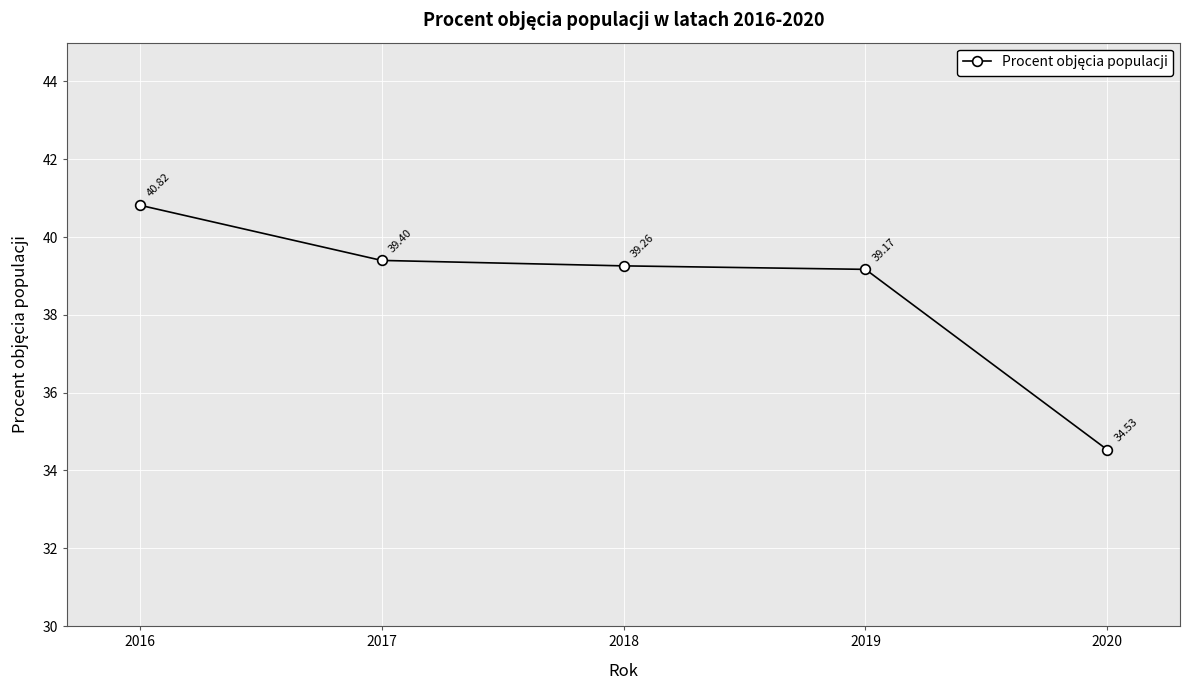

What is the smallest value displayed?

34.5